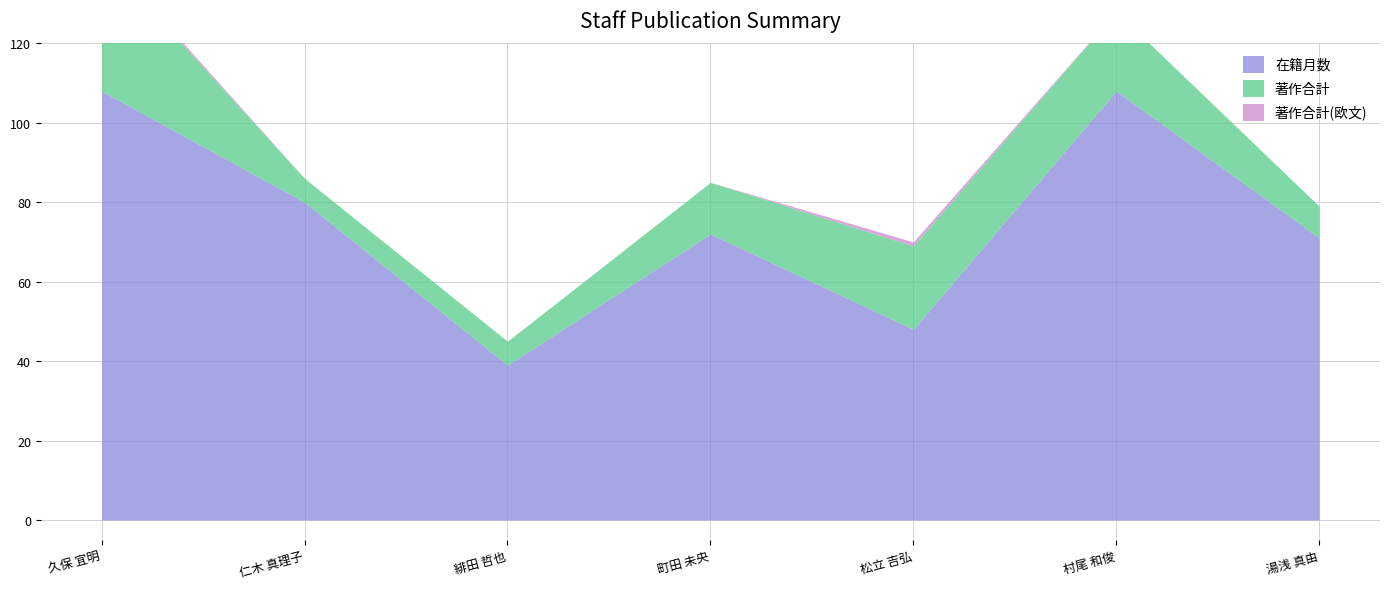

Where is 著作合計 nearest to the value 20?

村尾 和俊